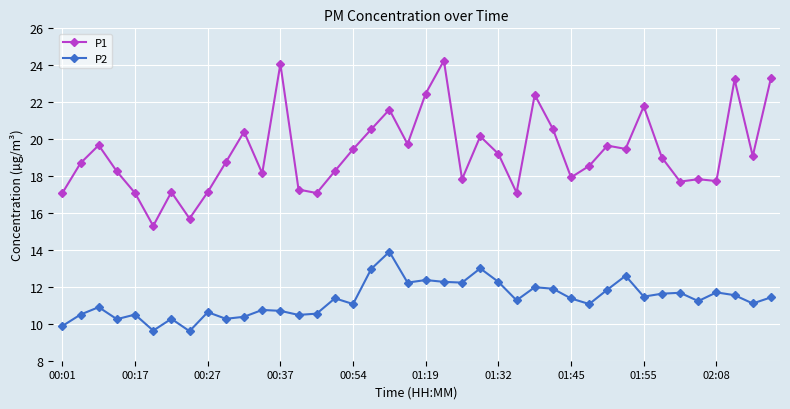

What is the difference between the maximum and minimum values in the P2 series?

4.3